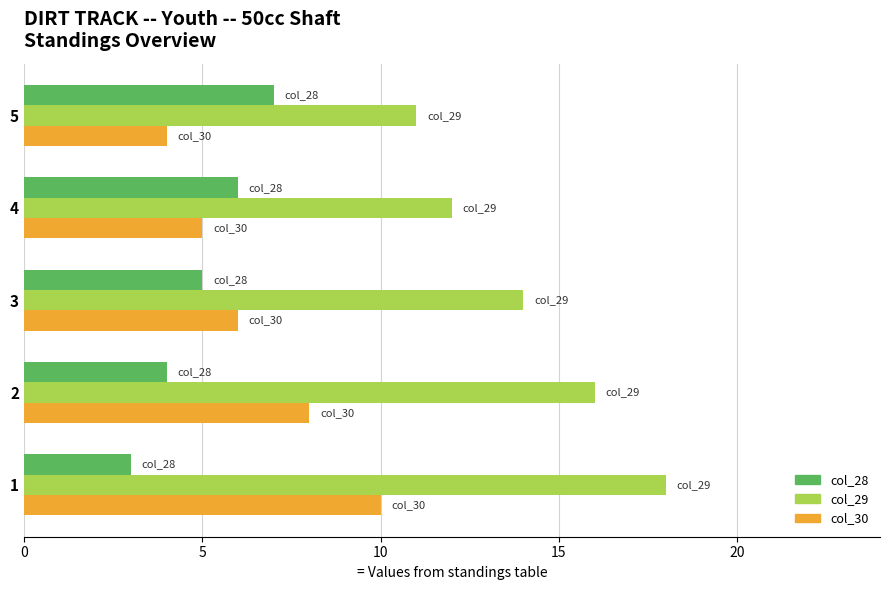

What are all the series names shown in the legend?

col_28, col_29, col_30